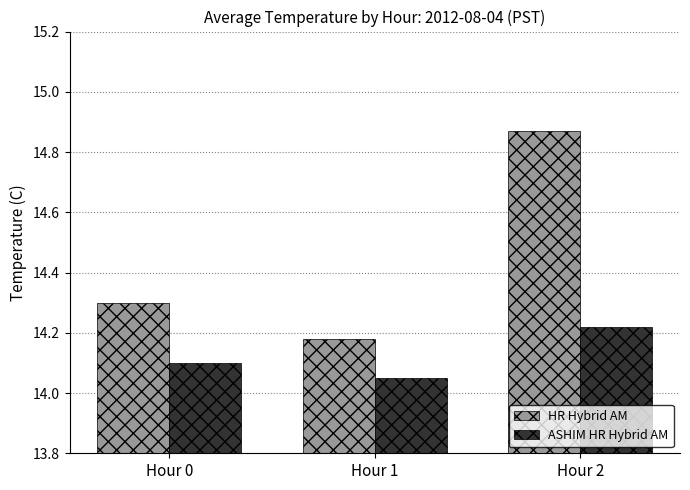

What is the value of the HR Hybrid AM bar at the 1st from the left?

14.3